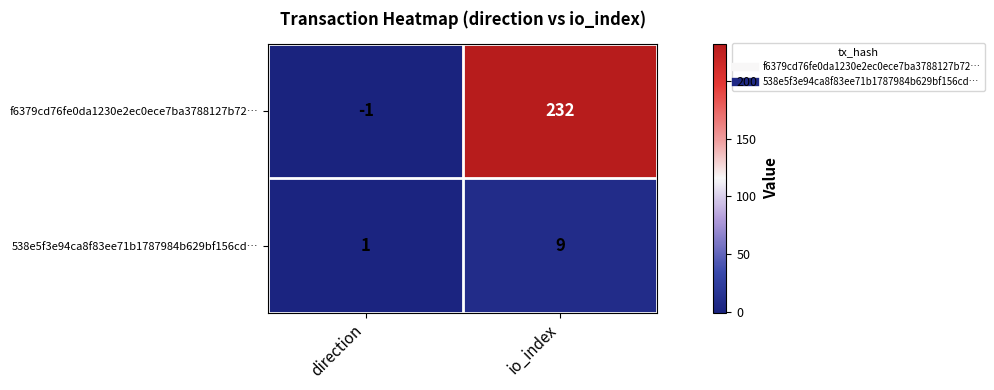

Reading left to right, what are all the values shown in this chart?

f6379cd76fe0da1230e2ec0ece7ba3788127b72…: -1	232
538e5f3e94ca8f83ee71b1787984b629bf156cd…: 1	9